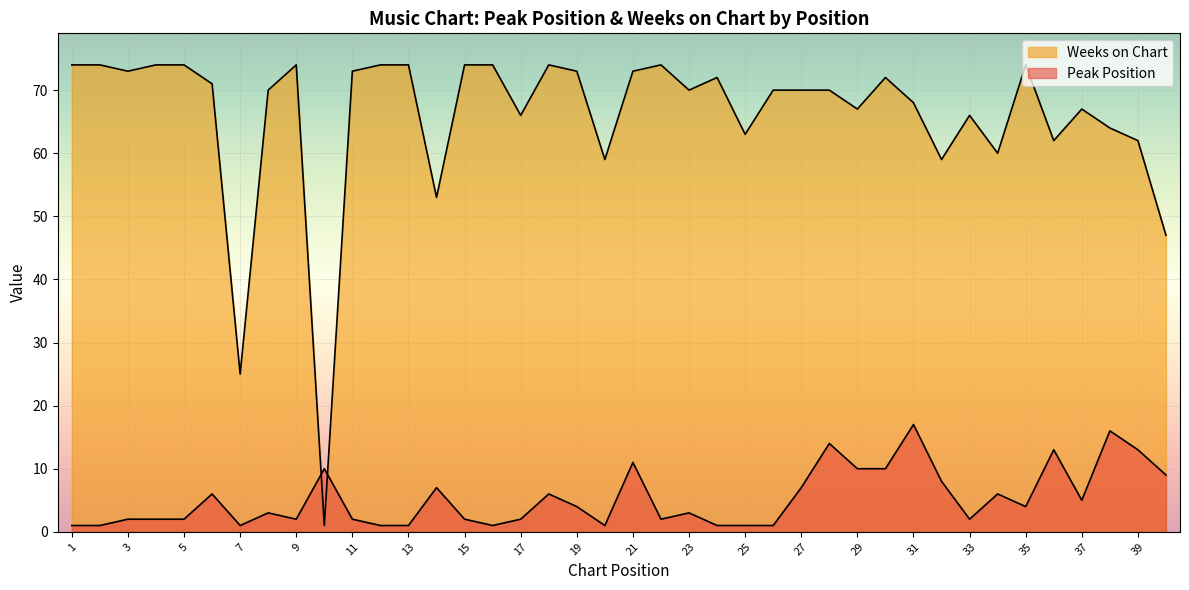

What is the sum of the Weeks on Chart values at 9 and 2?

148